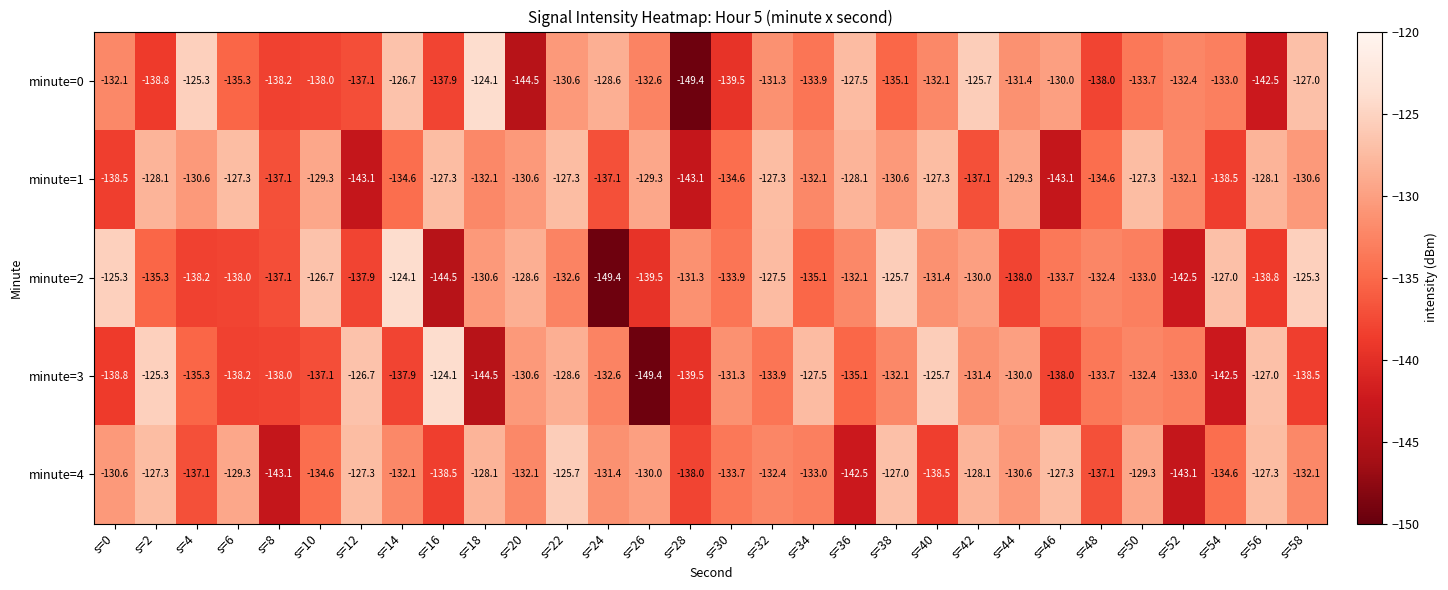

At which label does minute=3 reach its minimum?

s=26